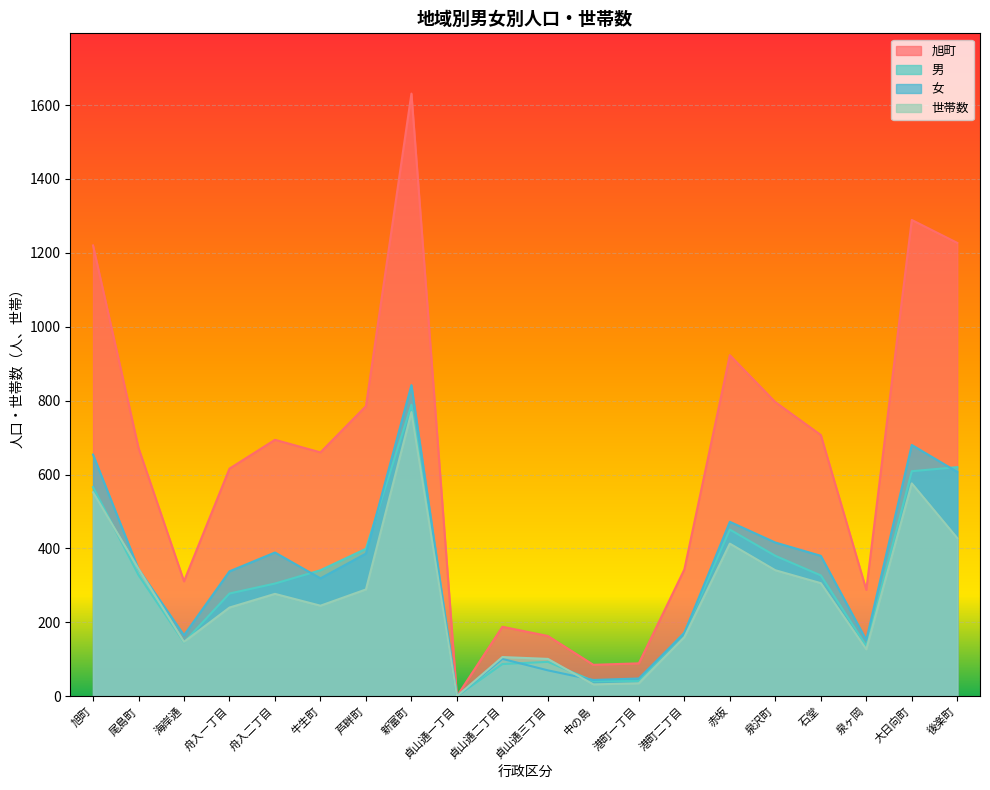

True or false: 女 has more than 2 interior local peaks.

True